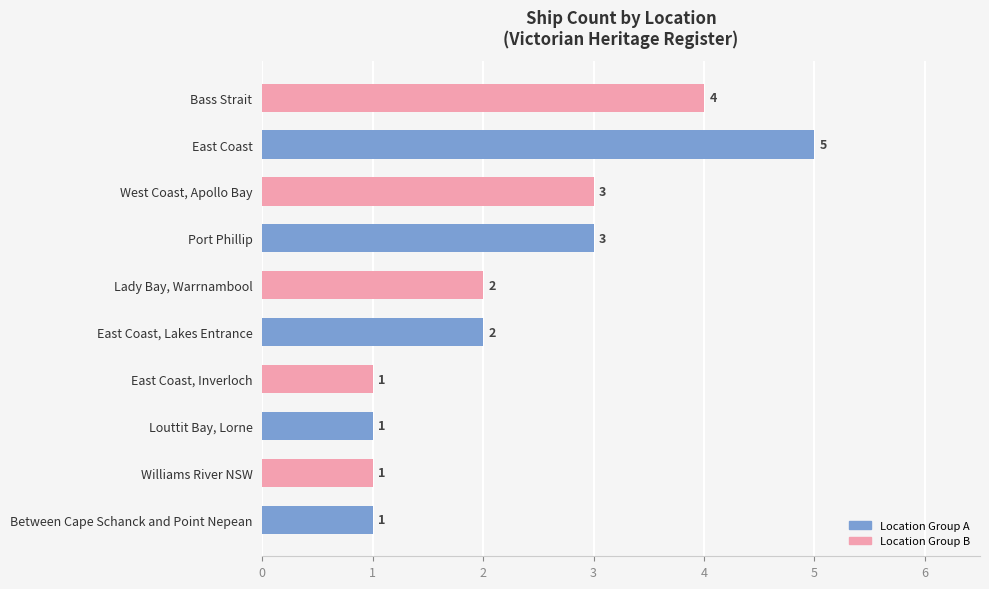

Approximately how many times larger is the value at West Coast, Apollo Bay compared to Bass Strait?

0.8